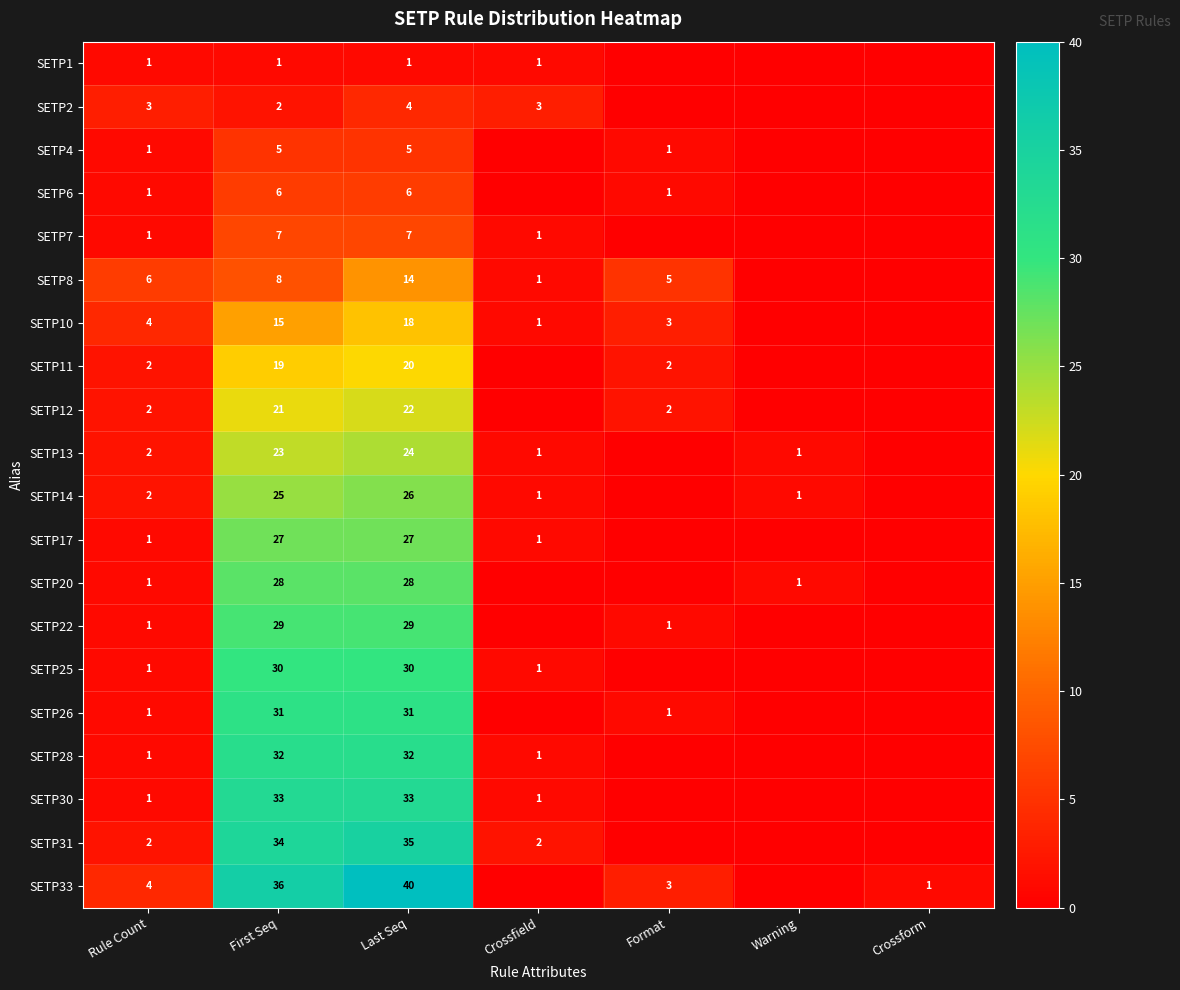

What is the spread (max minus min) of values at Warning?

1